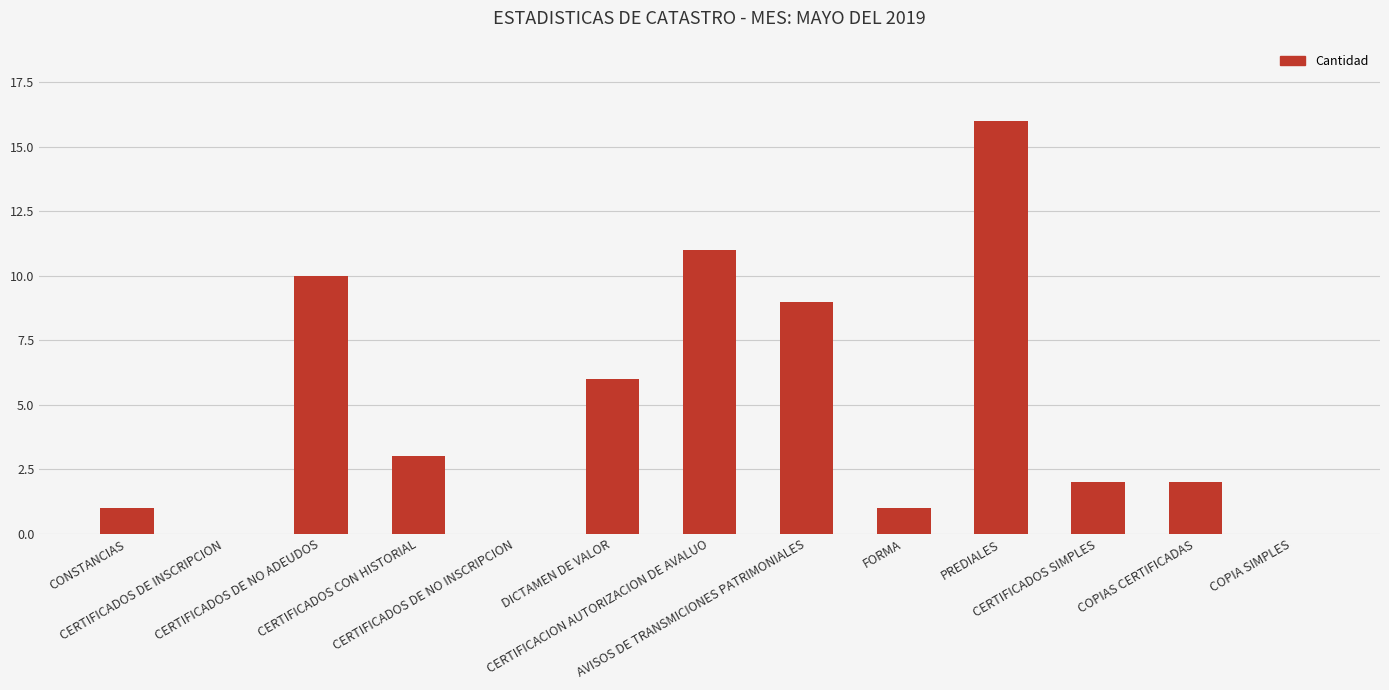

Does the chart contain stacked bars?

No